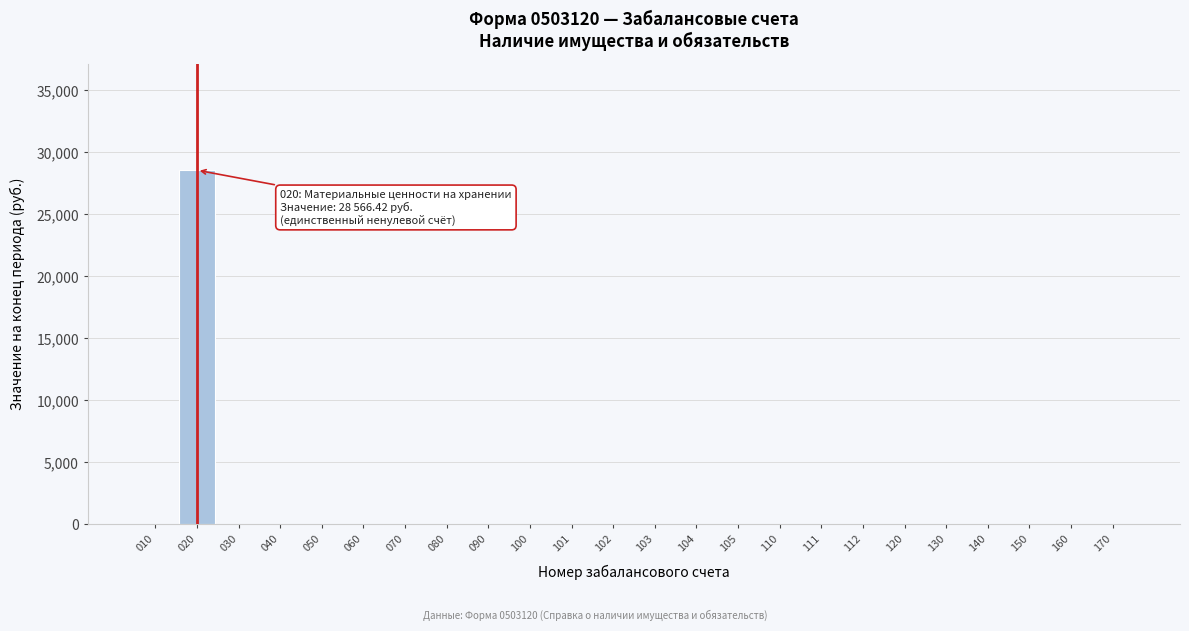

Reading left to right, list all the values displayed in this chart.

010=0.0	020=28566.4	030=0.0	040=0.0	050=0.0	060=0.0	070=0.0	080=0.0	090=0.0	100=0.0	101=0.0	102=0.0	103=0.0	104=0.0	105=0.0	110=0.0	111=0.0	112=0.0	120=0.0	130=0.0	140=0.0	150=0.0	160=0.0	170=0.0